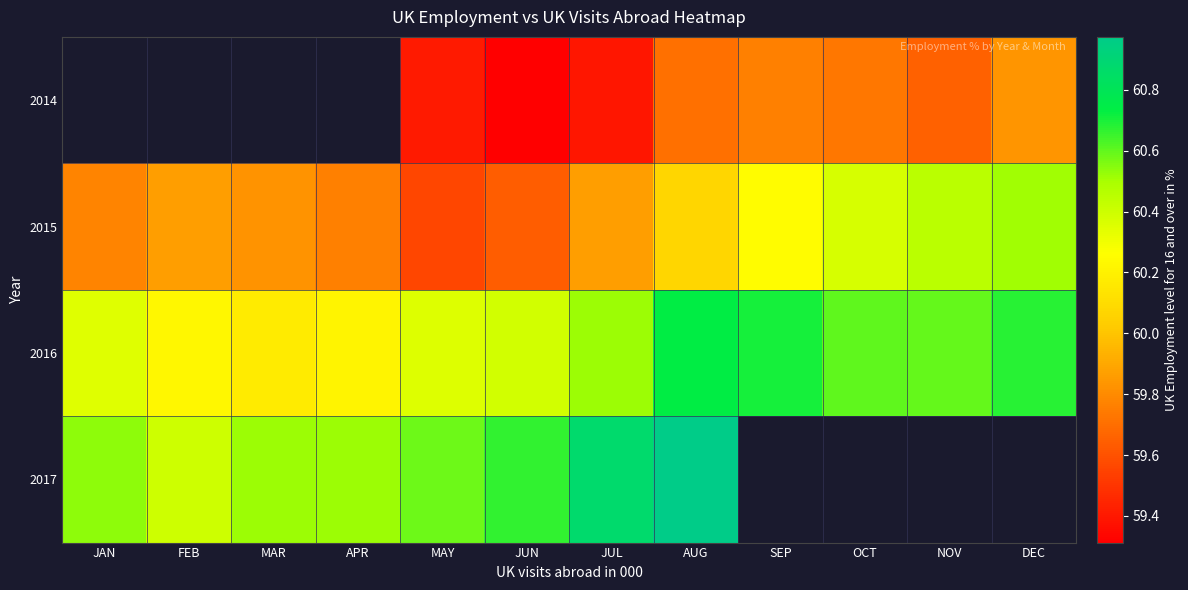

How many series are shown in this chart?

4